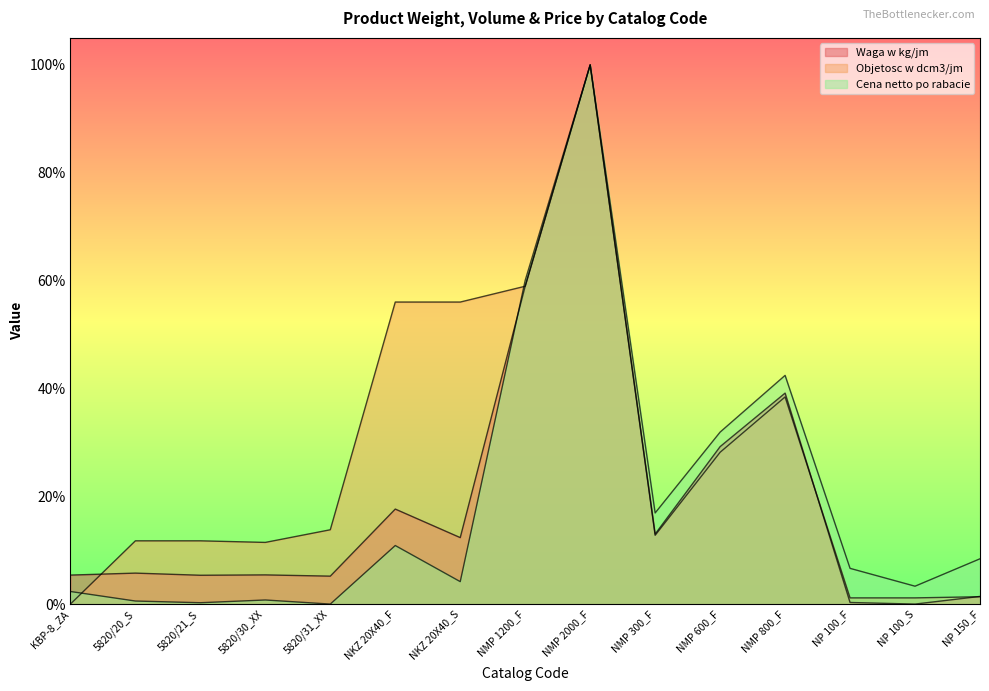

How many values in the Cena netto po rabacie series exceed 0?

14